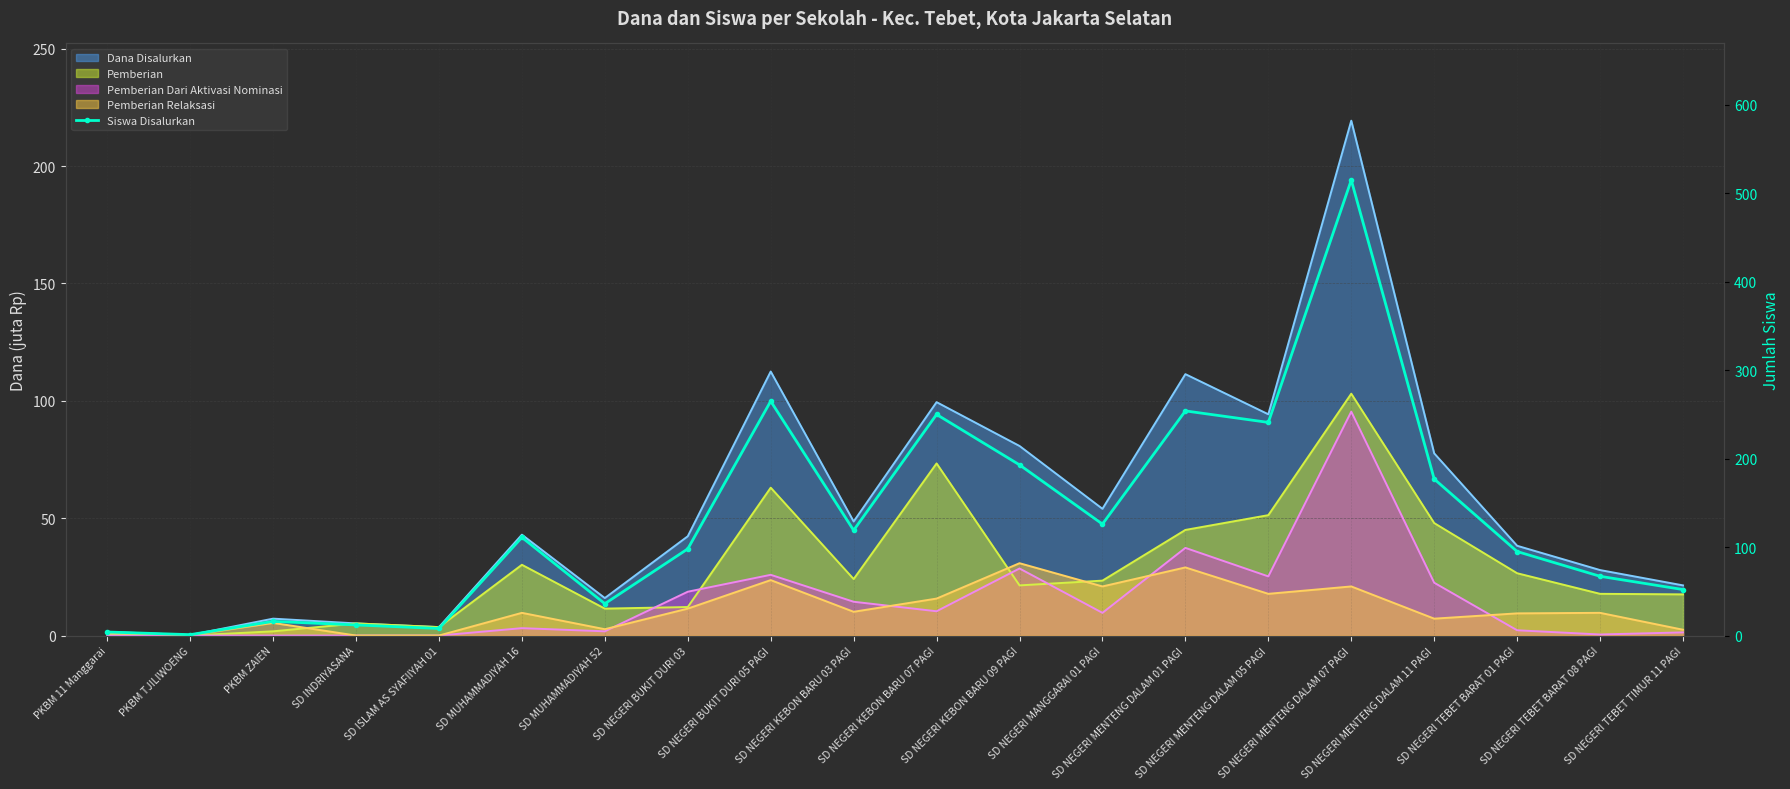

Which has a higher value, SD MUHAMMADIYAH 52 or SD ISLAM AS SYAFIIYAH 01?

SD MUHAMMADIYAH 52